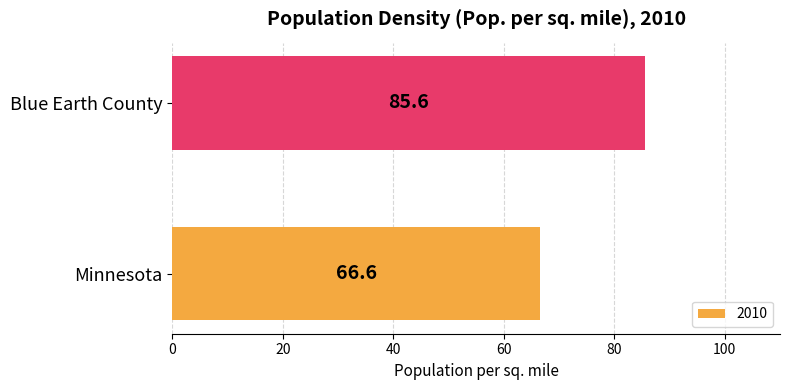

What is the difference between the maximum and minimum values?

19.0